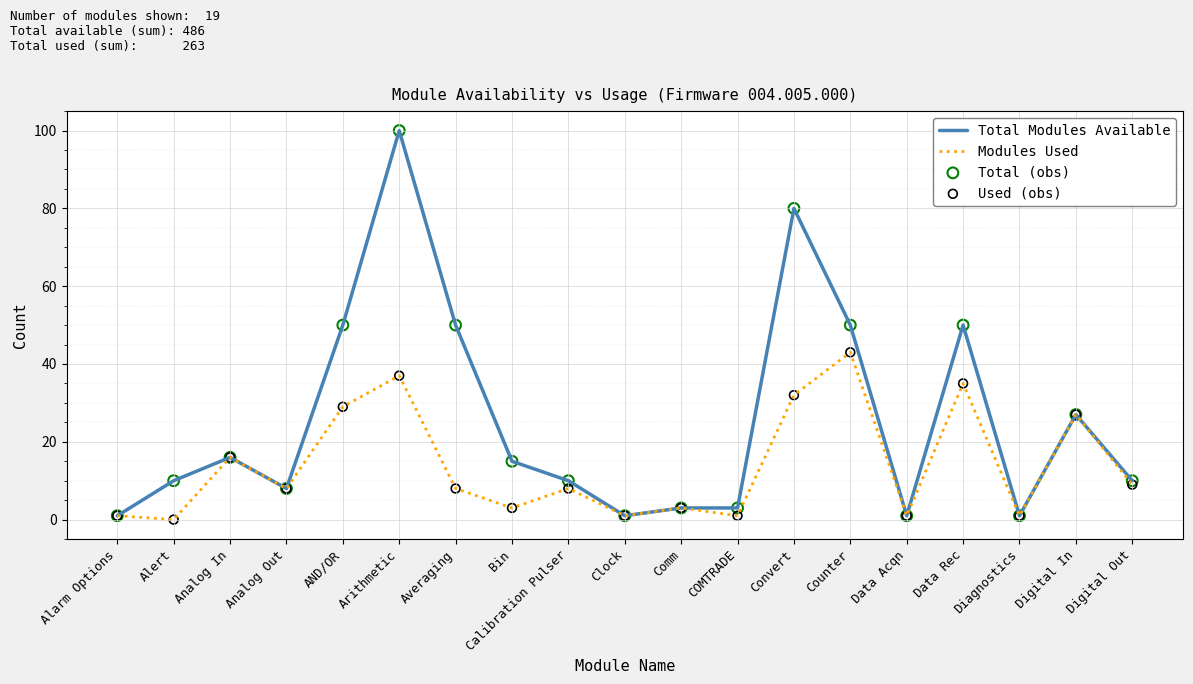

Between AND/OR and Digital In, which series saw the biggest shift?

Total Modules Available